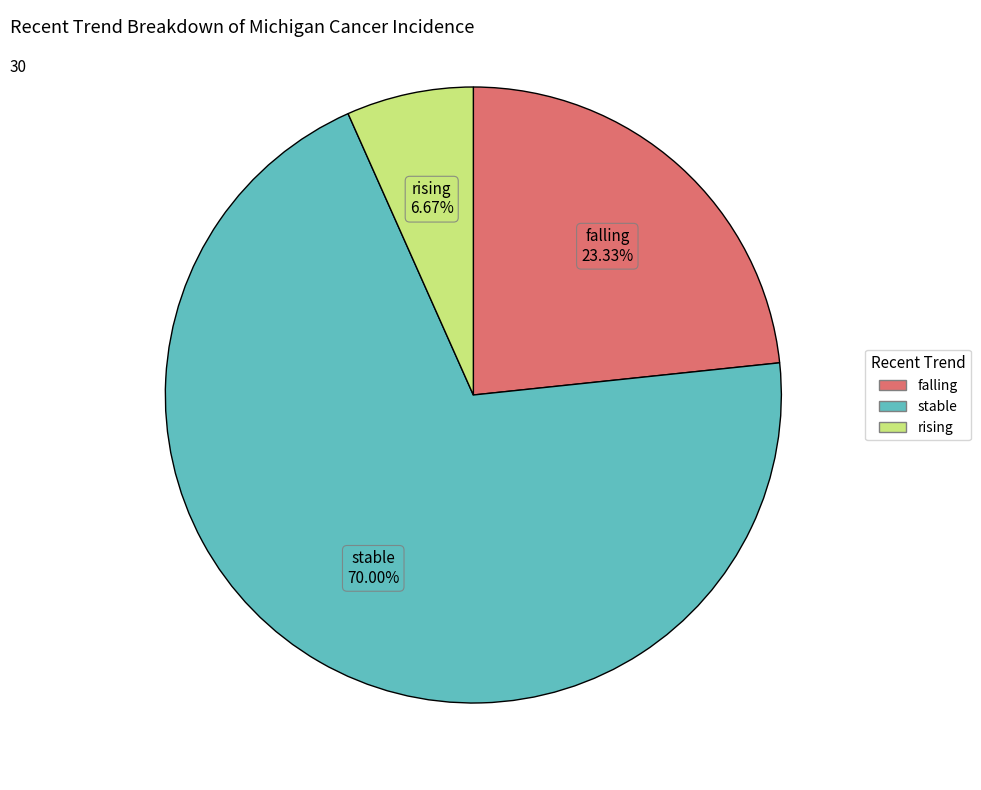

Between stable and rising, which is larger?

stable